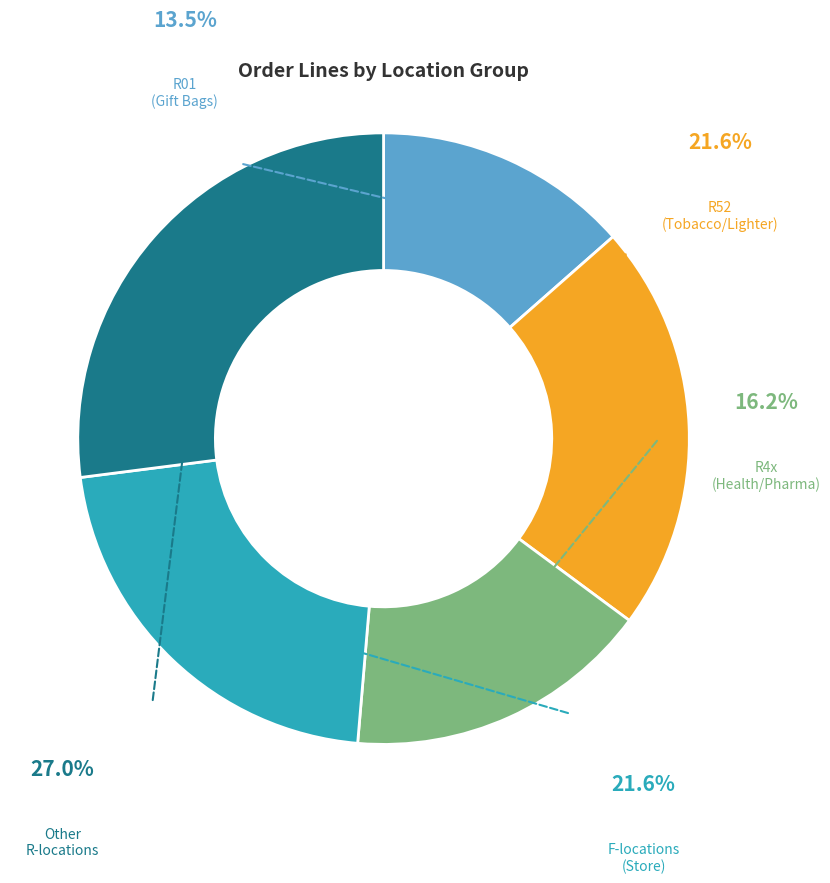

Is it true that F23 is 14% of the pie?

False